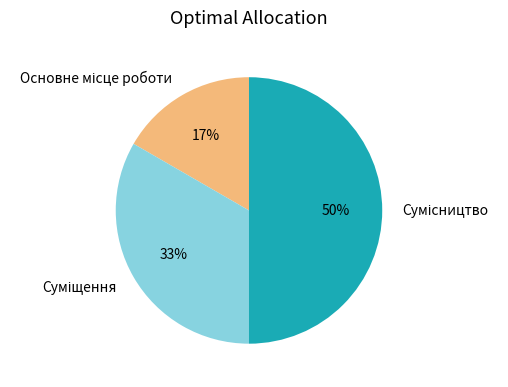

To the nearest percent, what is the average slice percentage?

33%